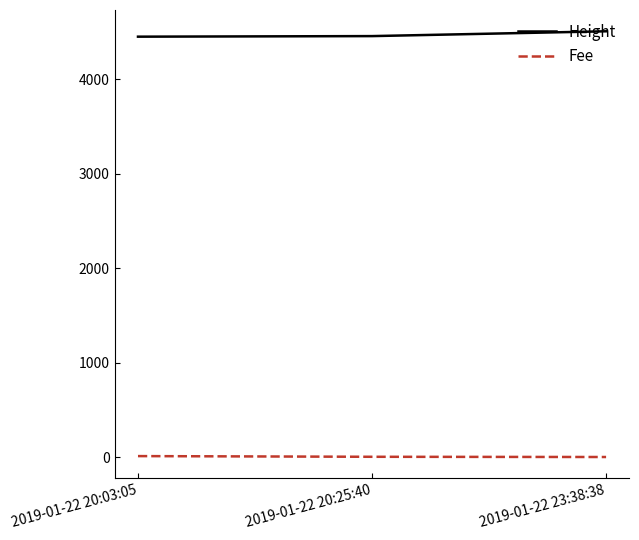

What is the difference between the second highest and minimum values in the Fee series?

2.3